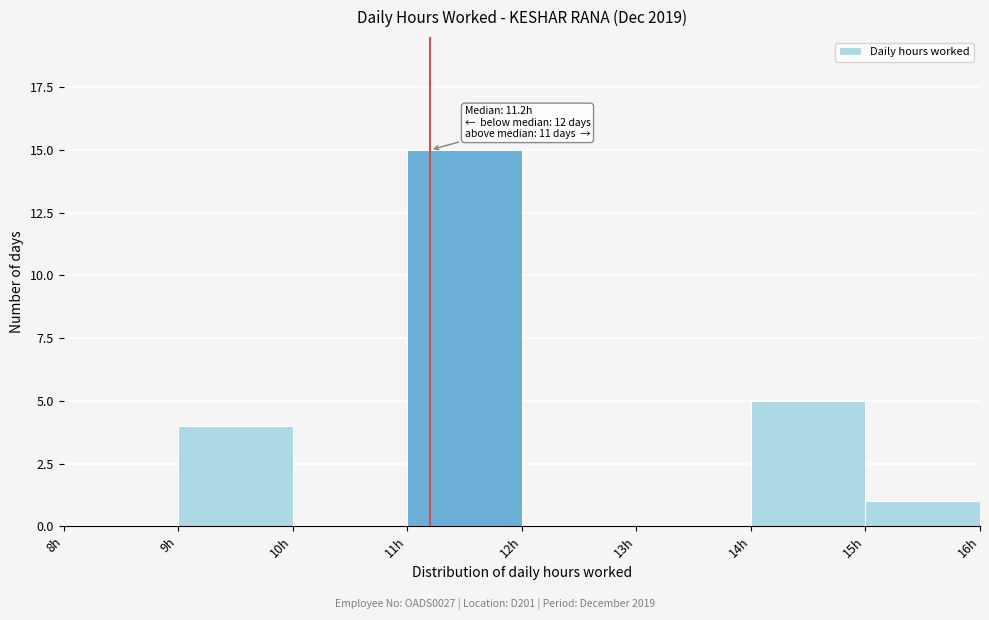

Which range on the x-axis has the tallest bar?

11 to 12